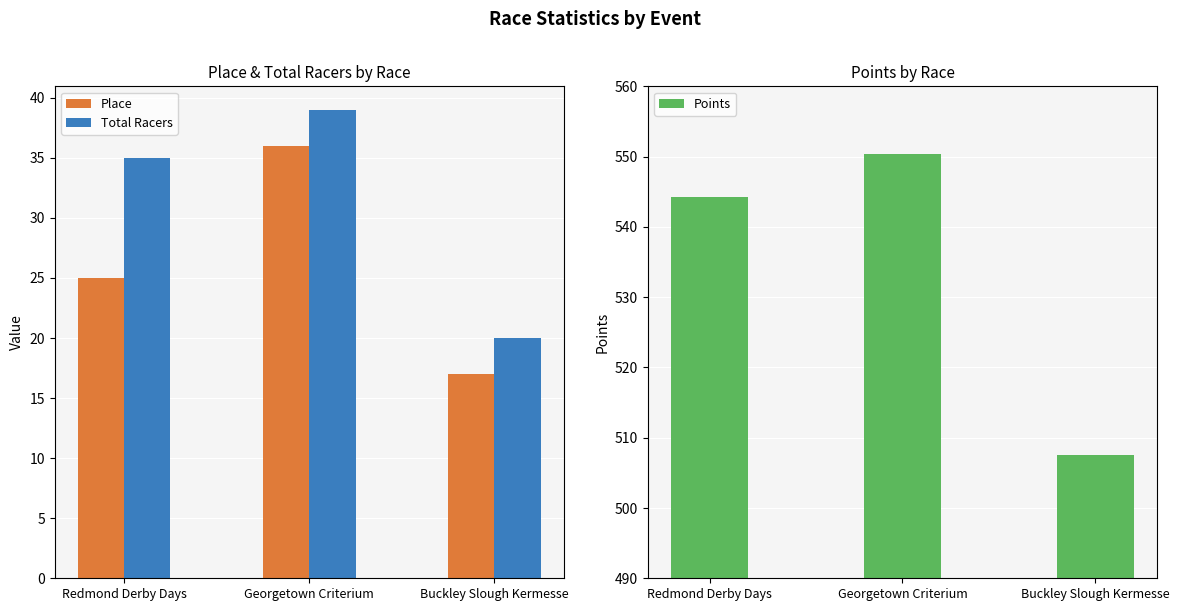

Rank the series by their maximum value, from lowest to highest.

Place, Total Racers, Points